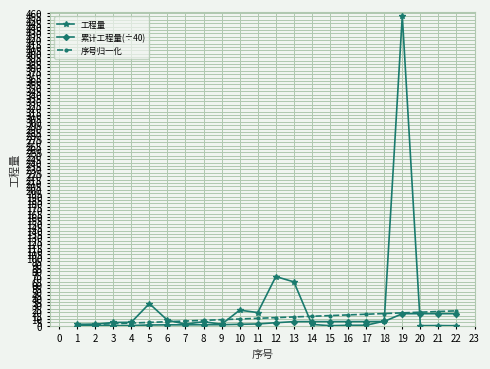

What is the spread (max minus min) of values at 6?

6.9